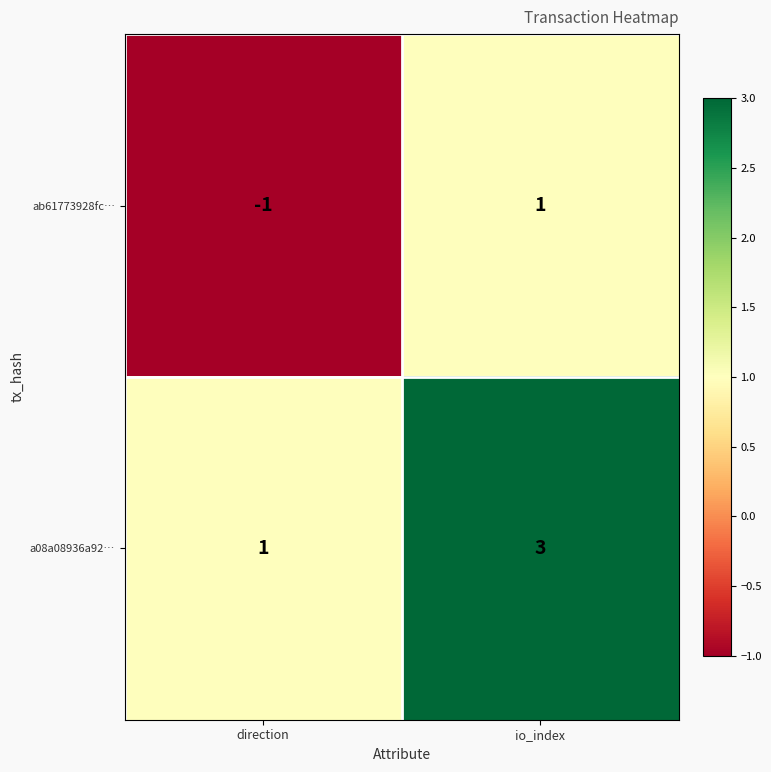

What is the approximate value of a08a08936a92… at io_index?

3